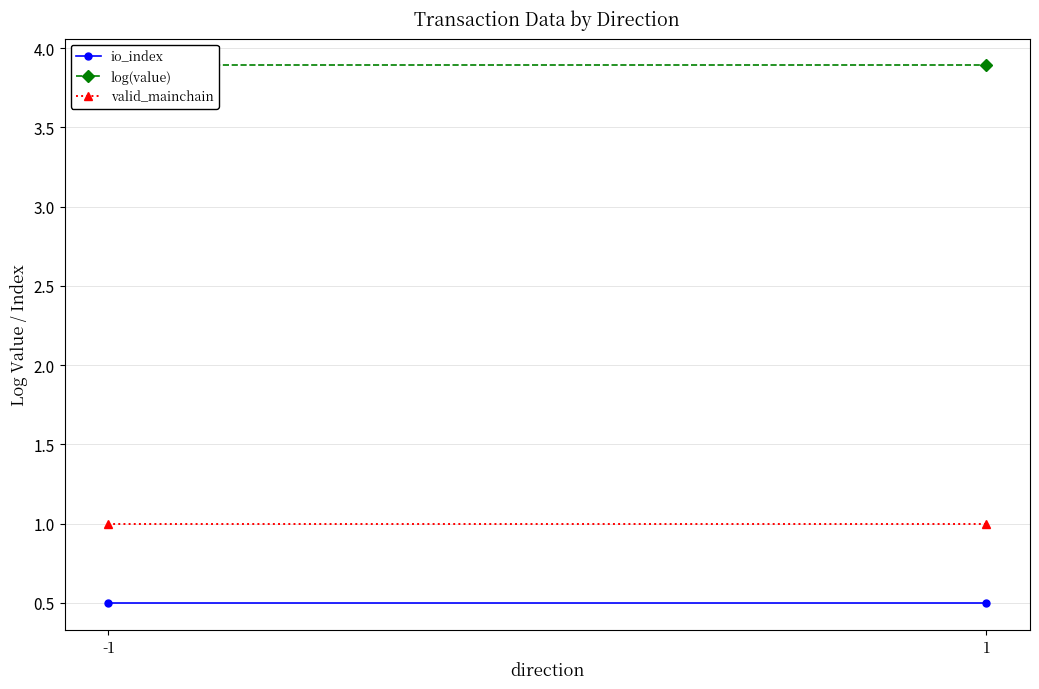

What are all the series names shown in the legend?

io_index, log(value), valid_mainchain